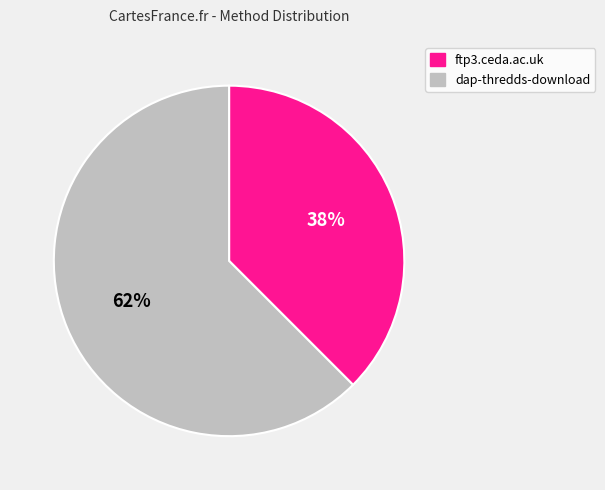

Which slice is the smallest?

ftp3.ceda.ac.uk